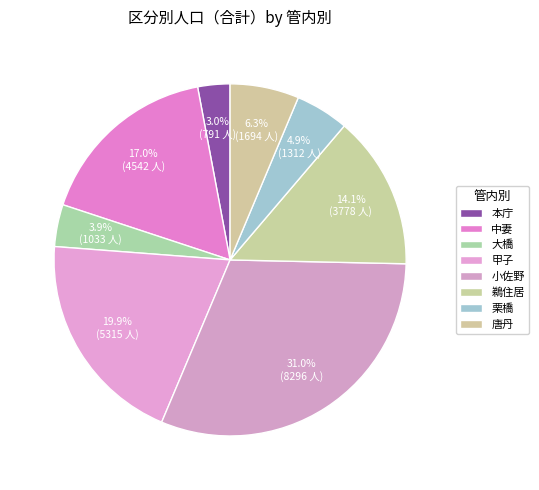

How many segments does this pie chart have?

8